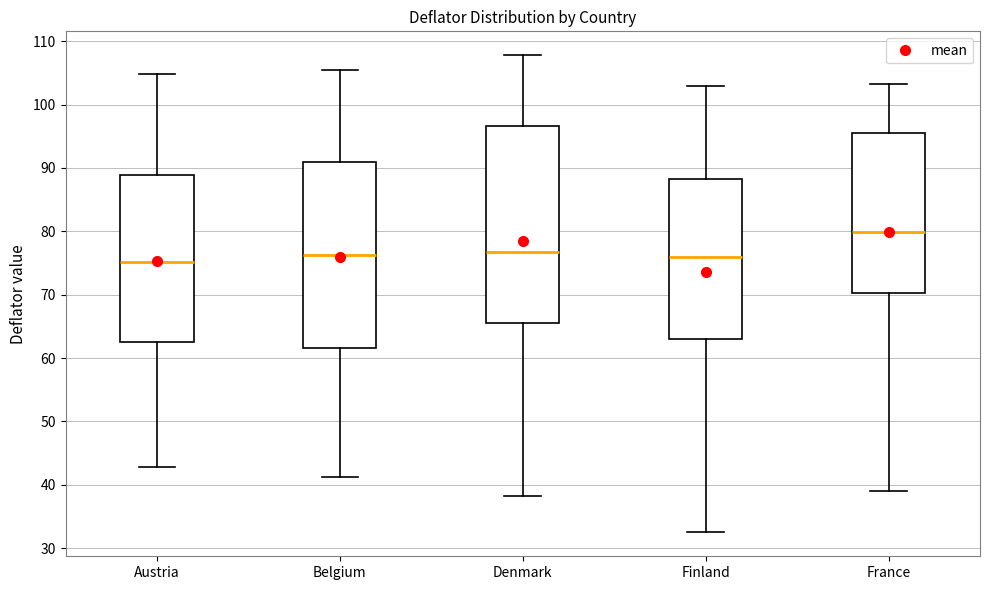

Where is the lower edge of the box for France on the y-axis? The values are not printed on the chart, so give them approximately, as read against the axis.

70